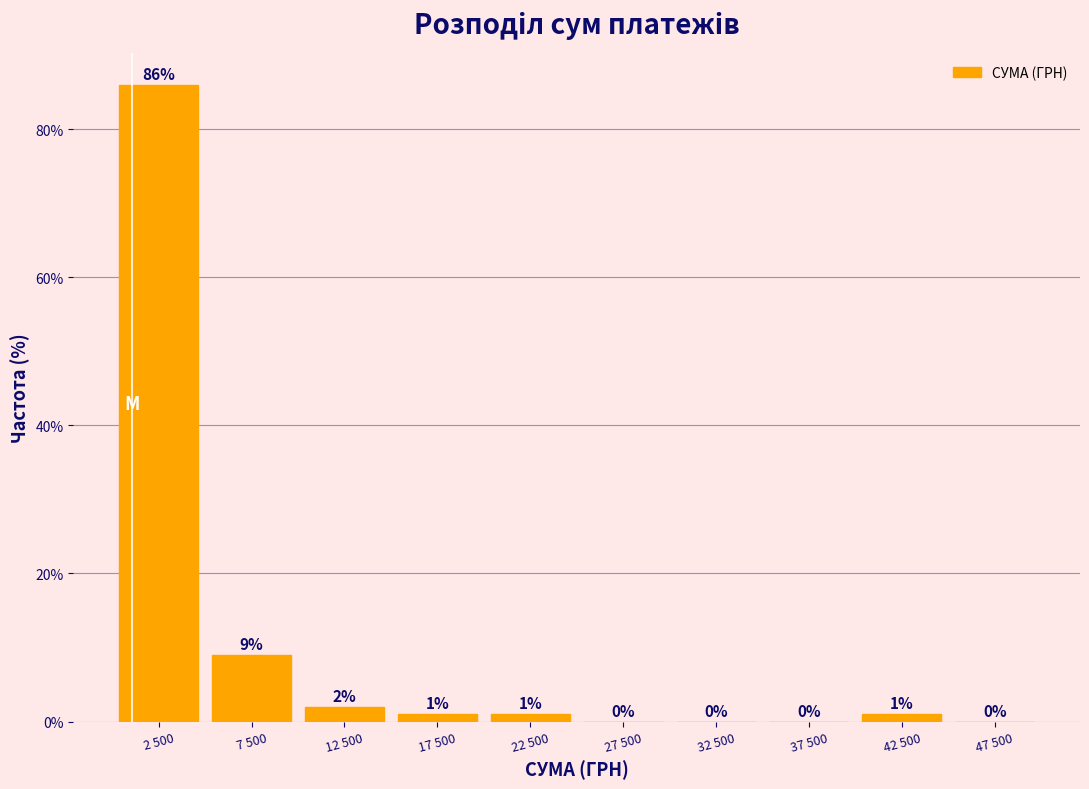

Reading right to left, extract all data points from this chart.

47 500=0	42 500=1	37 500=0	32 500=0	27 500=0	22 500=1	17 500=1	12 500=2	7 500=9	2 500=86